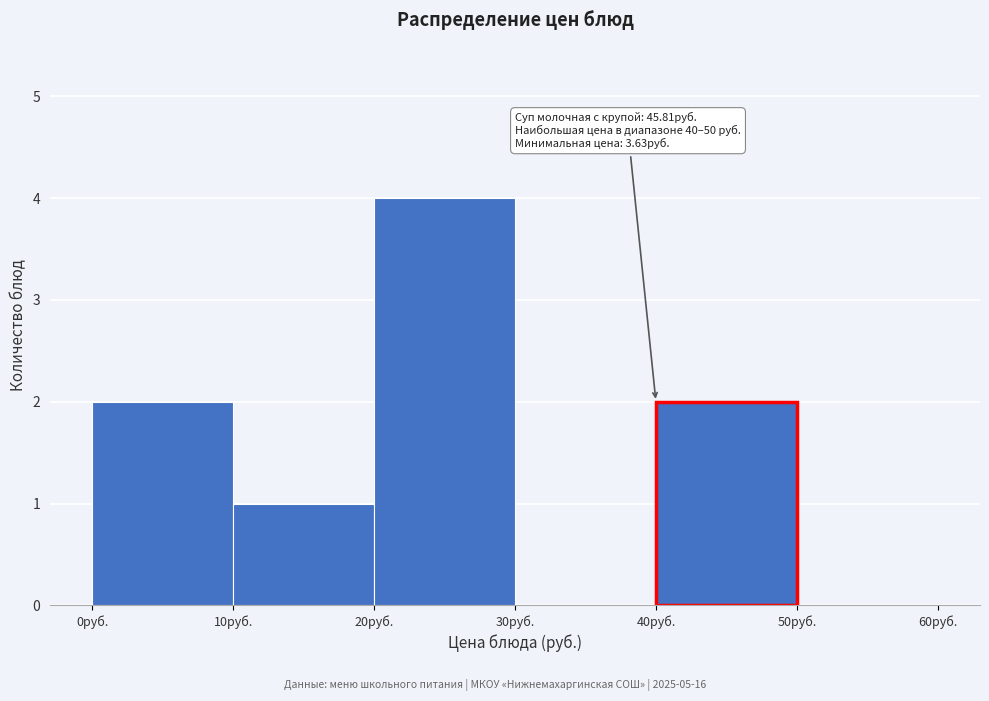

Which range on the x-axis has the tallest bar?

20 to 30